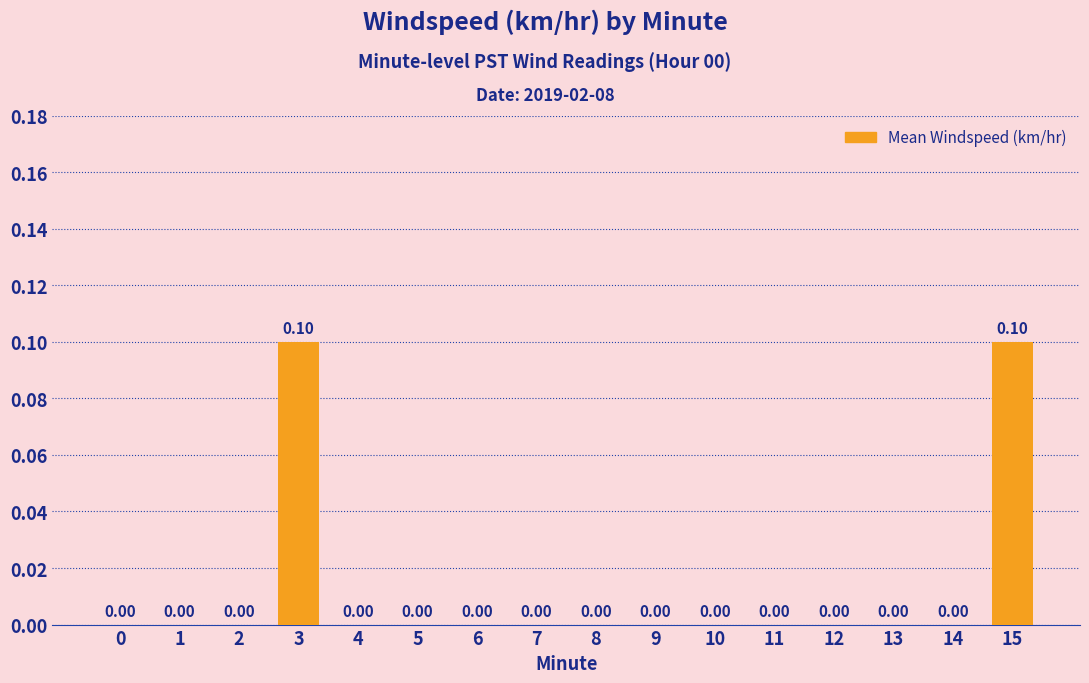

Does the chart contain stacked bars?

No